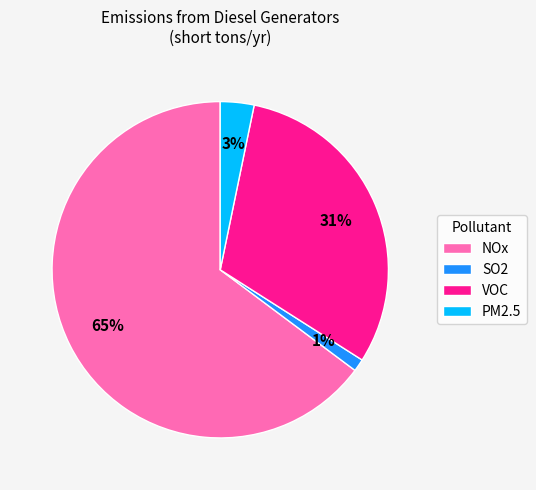

Which category has the biggest portion of the pie?

NOx